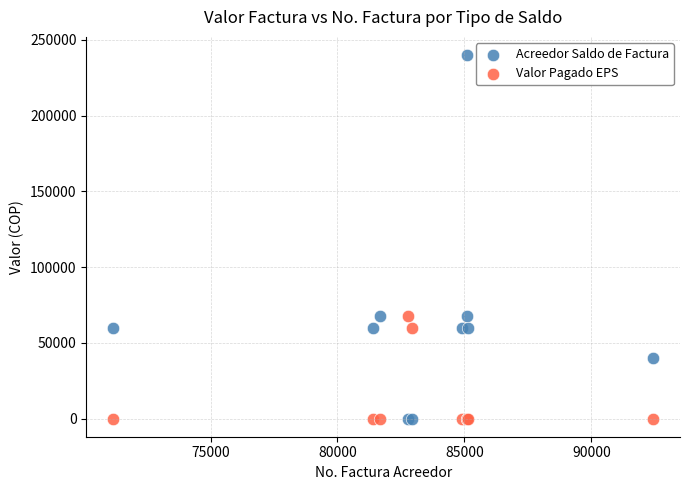

Which series reaches the maximum Y coordinate?

Acreedor Saldo de Factura